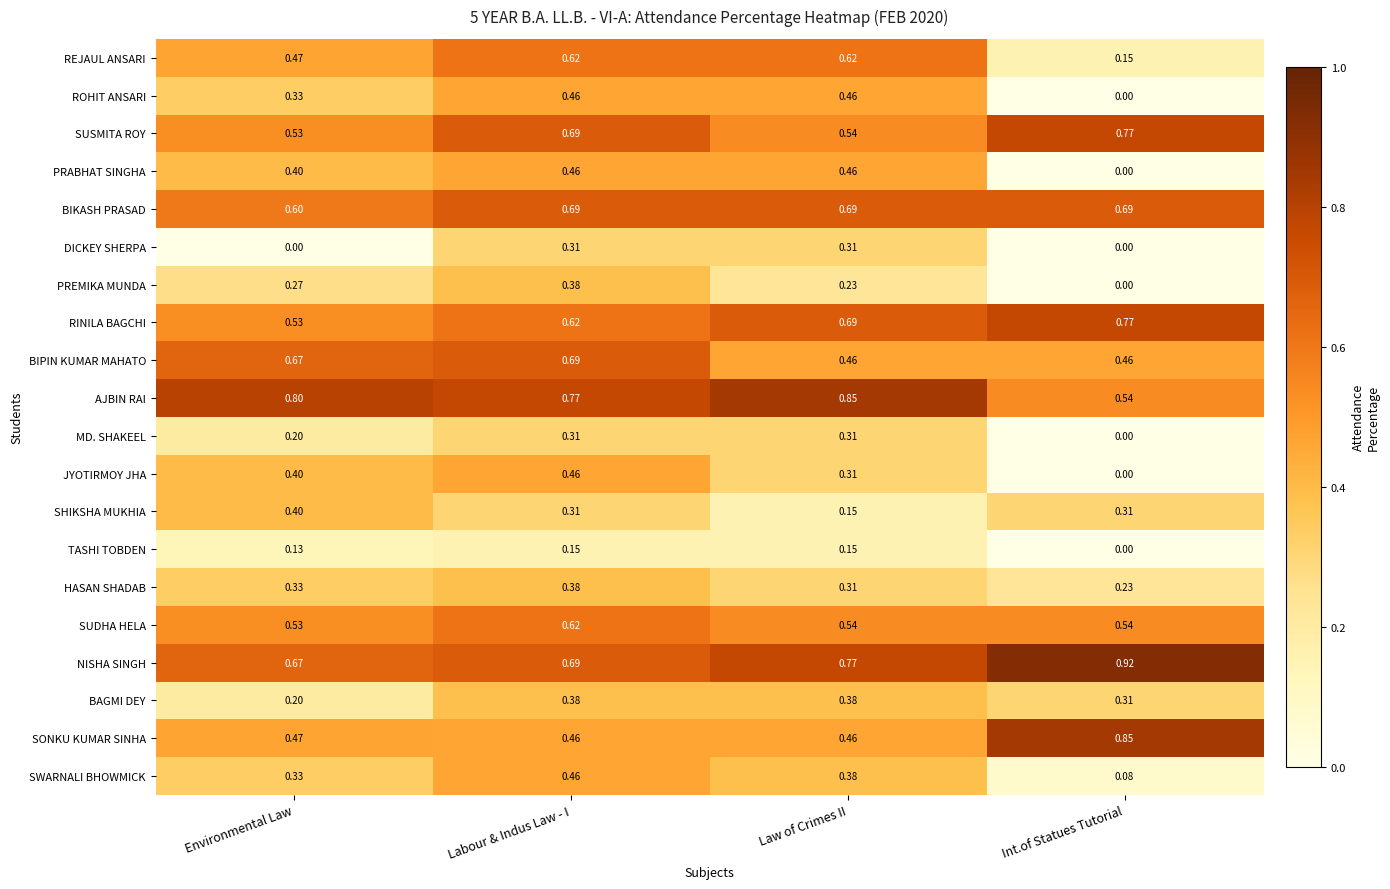

List the labels in order of RINILA BAGCHI value, smallest first.

Environmental Law, Labour & Indus Law - I, Law of Crimes II, Int.of Statues Tutorial